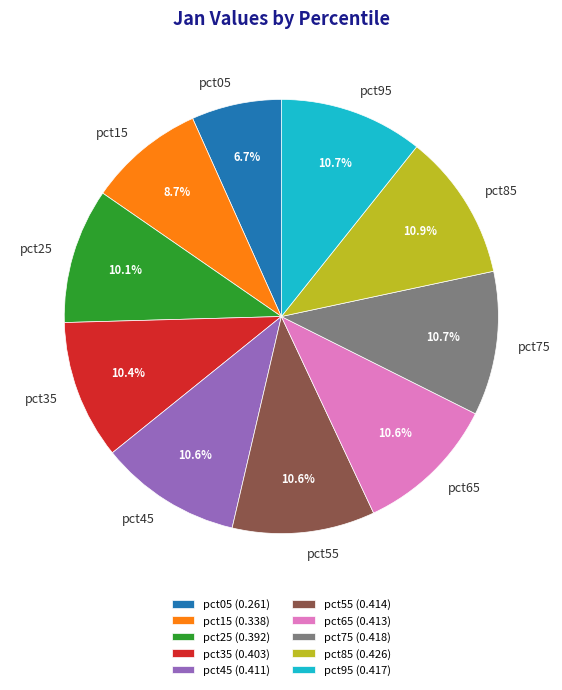

To the nearest percent, what is the average slice percentage?

10%